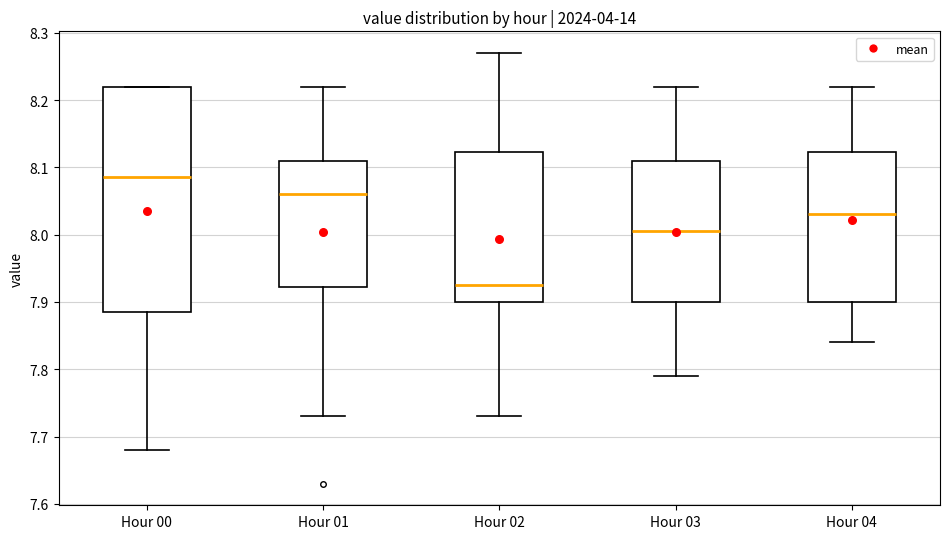

Which box's median line is the highest?

Hour 00